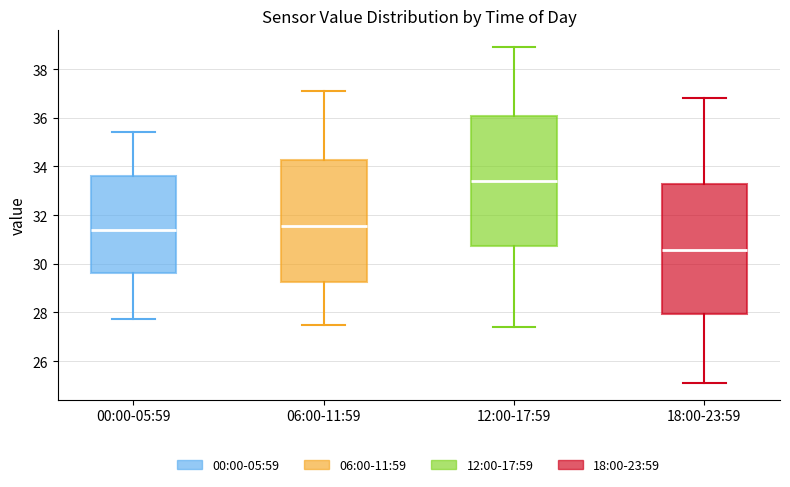

Reading left to right, transcribe this box plot: for each box, give where its median line is, the range the box spans, and where its two whiskers end, as read against the y-axis. The values are not printed on the chart, so give them approximately, as read against the axis.

00:00-05:59: median 31.4, box 29.6 to 33.6, whiskers 27.8 to 35.4
06:00-11:59: median 31.6, box 29.2 to 34.2, whiskers 27.6 to 37.2
12:00-17:59: median 33.4, box 30.8 to 36.0, whiskers 27.4 to 39.0
18:00-23:59: median 30.6, box 28.0 to 33.2, whiskers 25.2 to 36.8